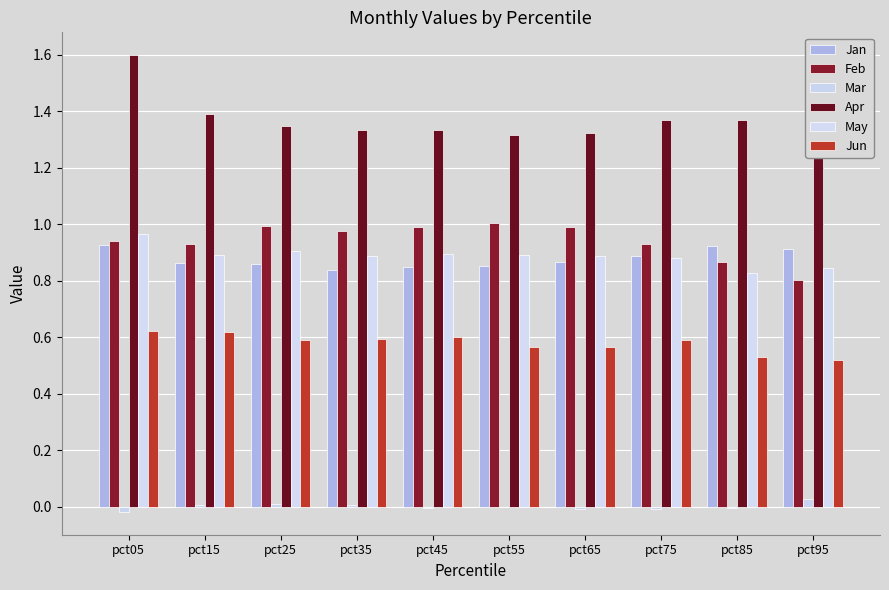

Does the chart contain stacked bars?

No